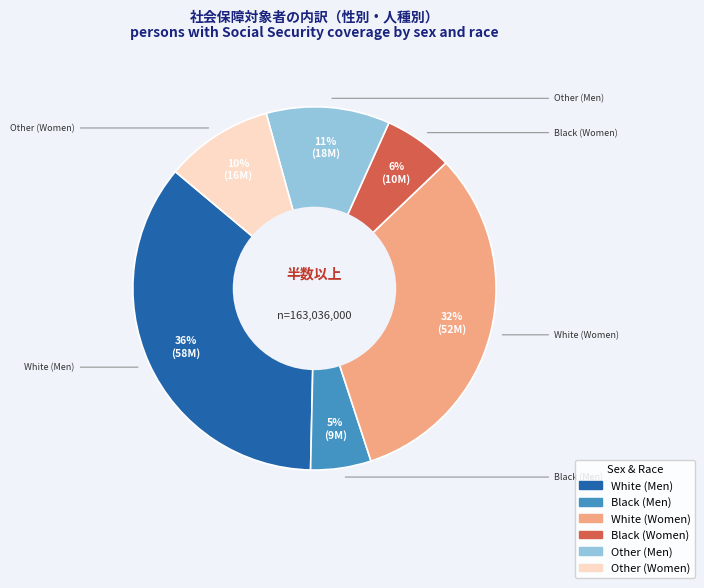

Do White (Women) and Black (Men) together represent more than half of the pie?

No